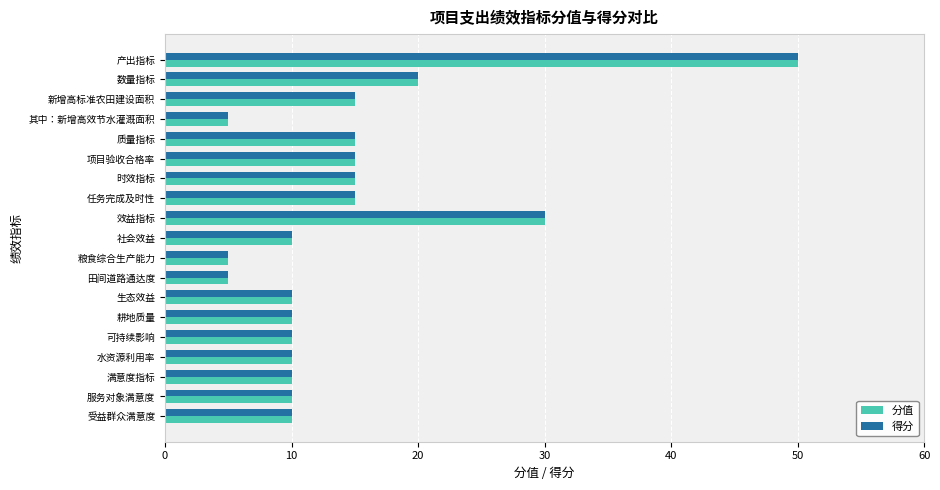

What is the maximum value shown in the chart?

50